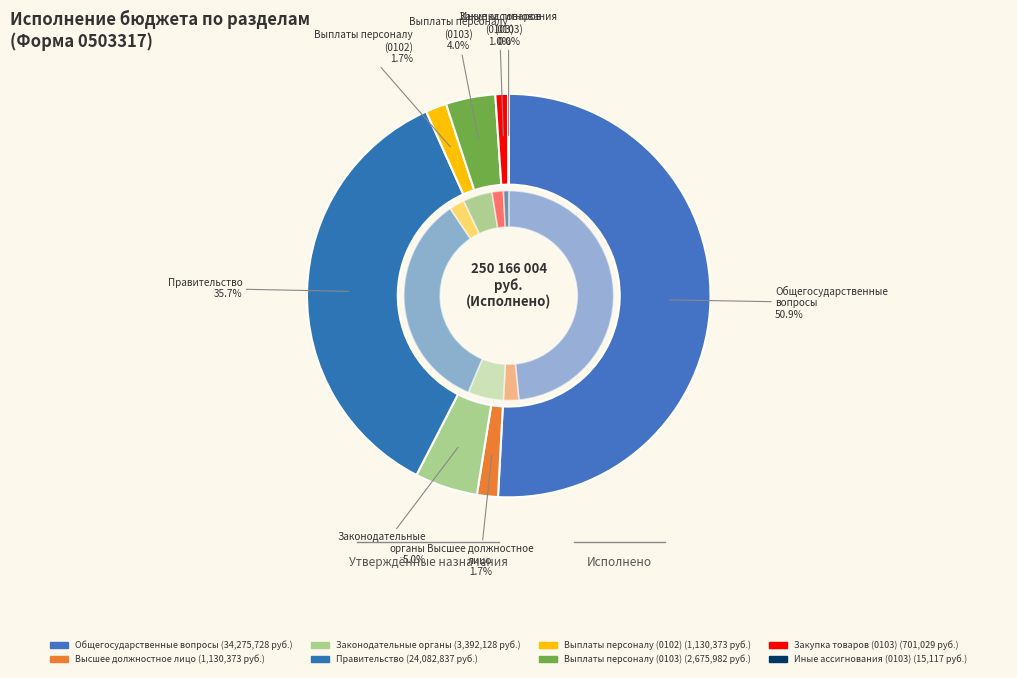

To the nearest percent, what is the difference between the largest and smallest slice percentages?

51%